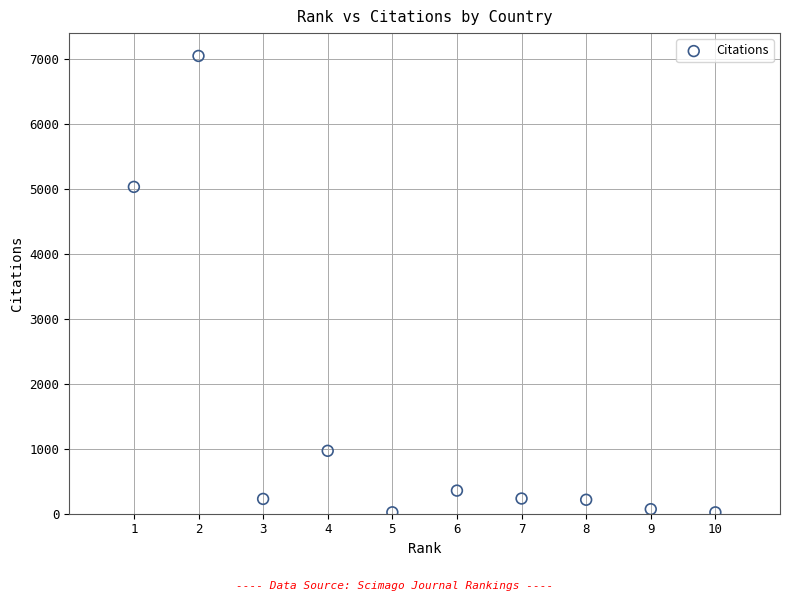

What is the range of Y values (max minus min)?

7030